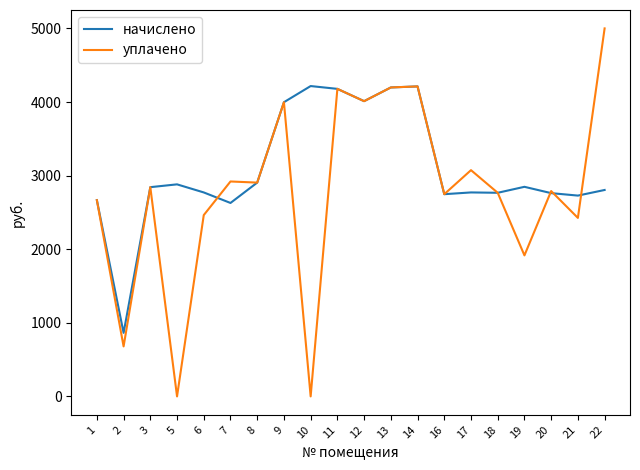

What is the lowest value of the начислено series?

863.4